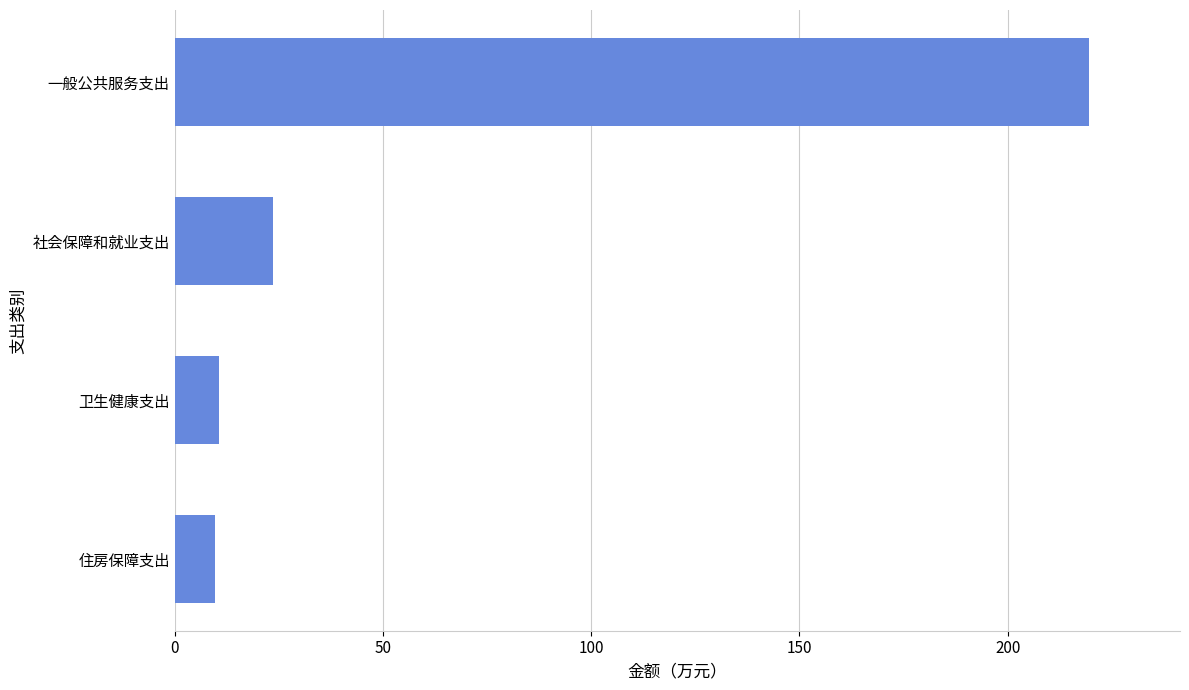

What is the change in value from 卫生健康支出 to 社会保障和就业支出?

+13.1